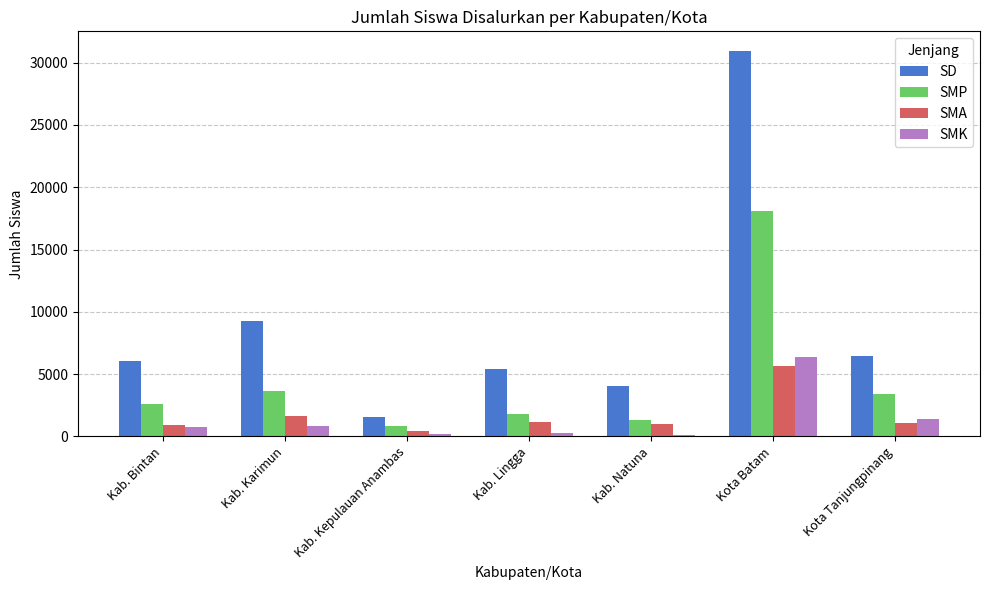

Where is SD nearest to the value 16256?

Kab. Karimun